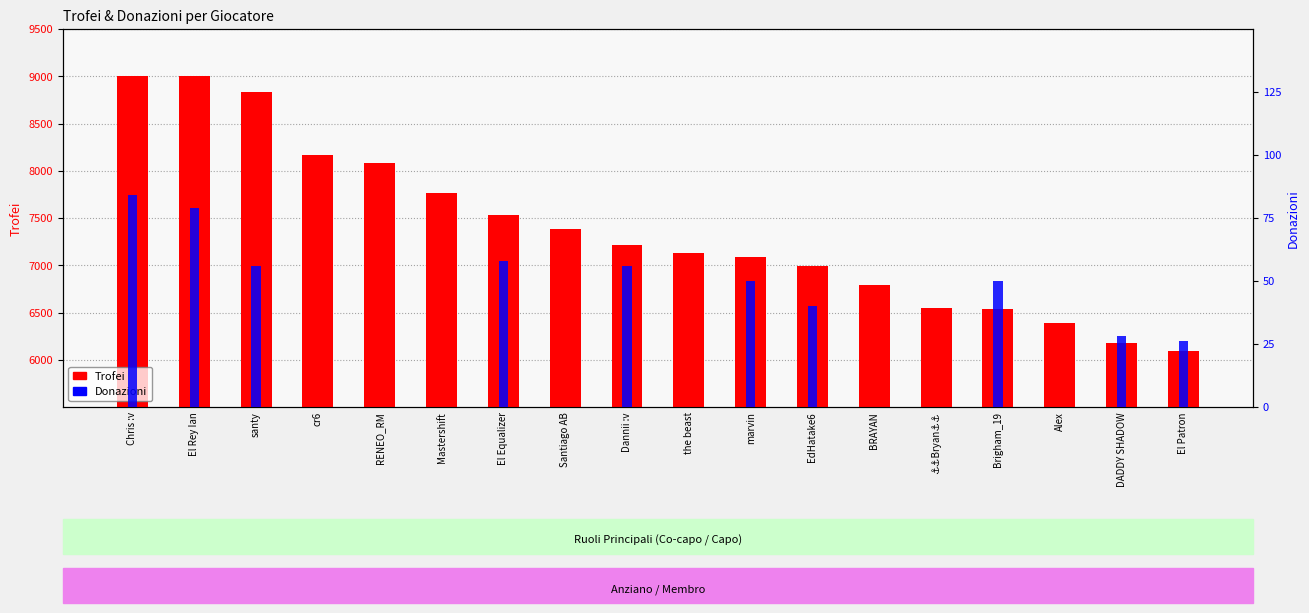

List the series in order of their peak value, lowest first.

Donazioni, Trofei